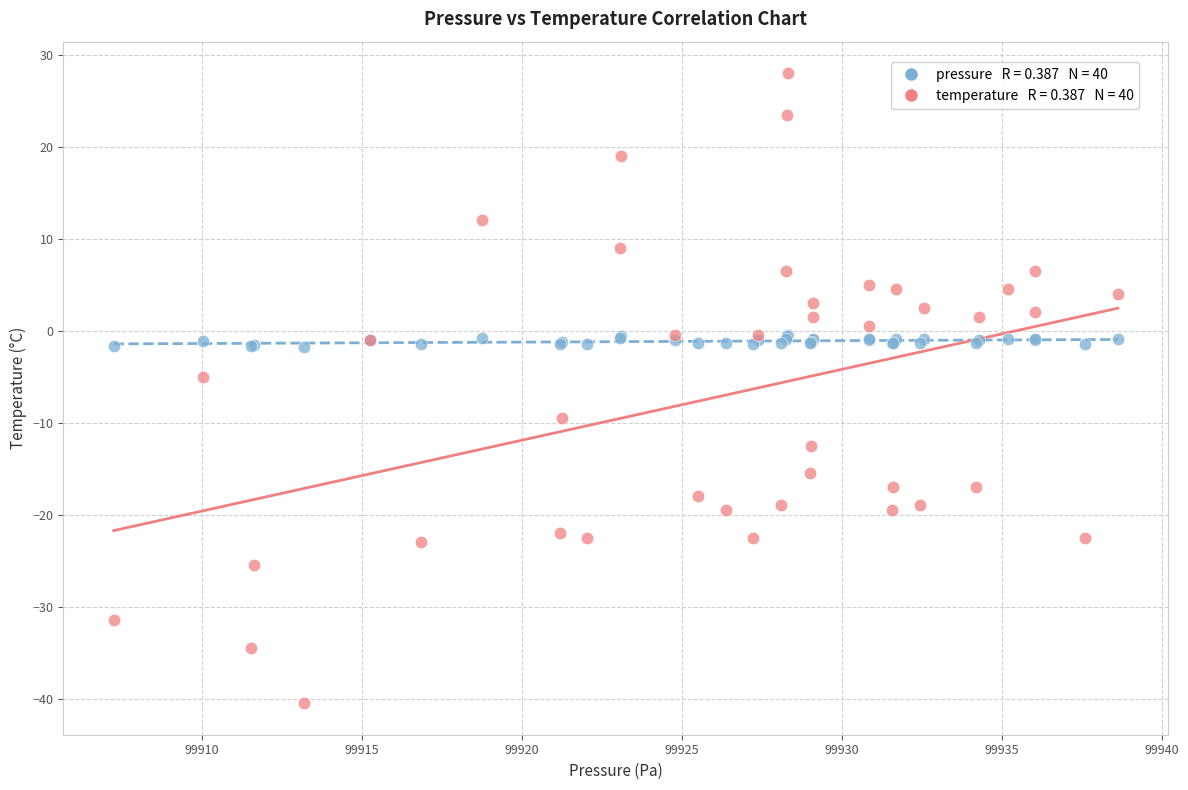

Across all series, what Y value is closest to -6?

-5.0